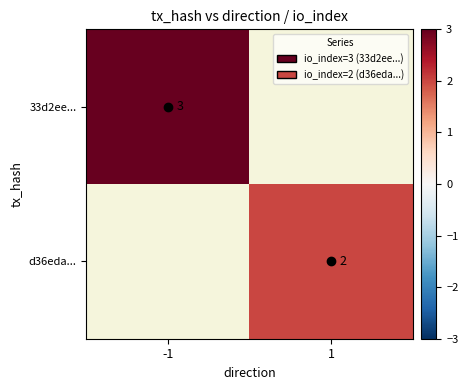

Which has a higher value, 1 or -1?

-1